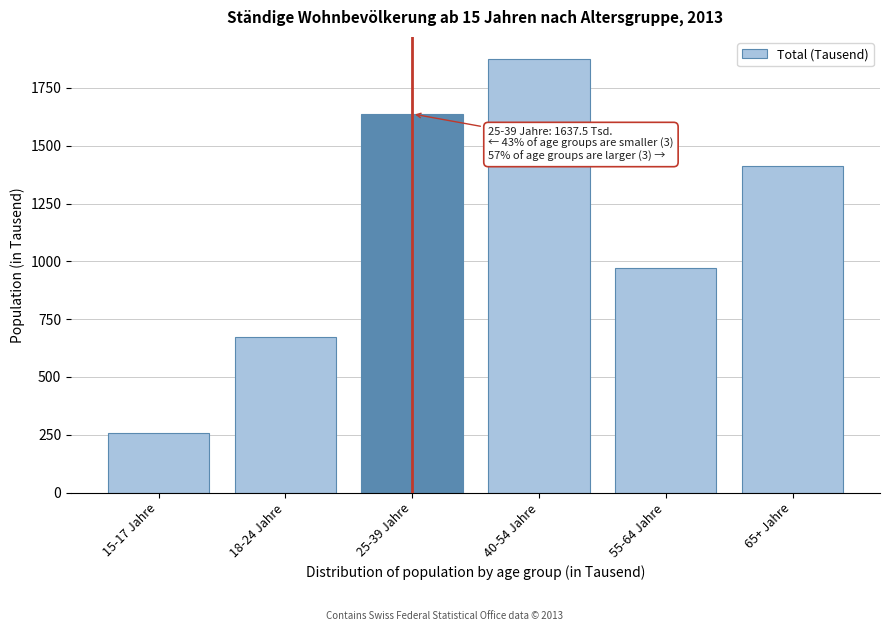

Reading right to left, what are all the values shown in this chart?

1411.6	972.5	1876.6	1637.5	672.2	258.3